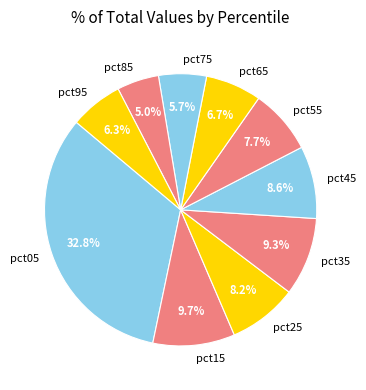

How many segments does this pie chart have?

10